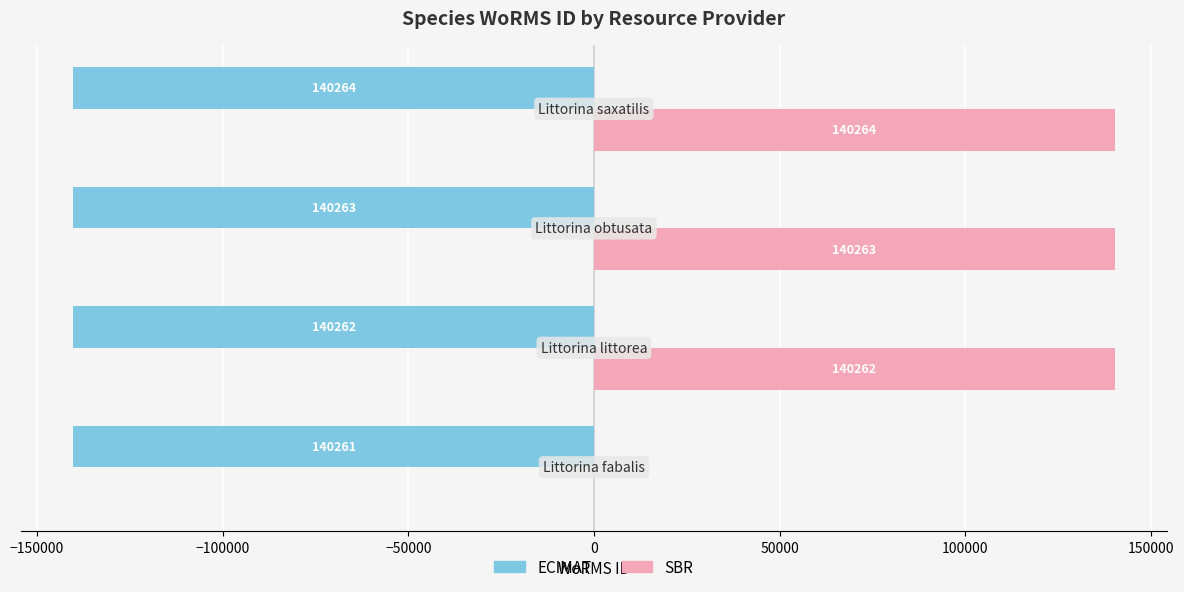

Which series has the largest total across all categories?

SBR